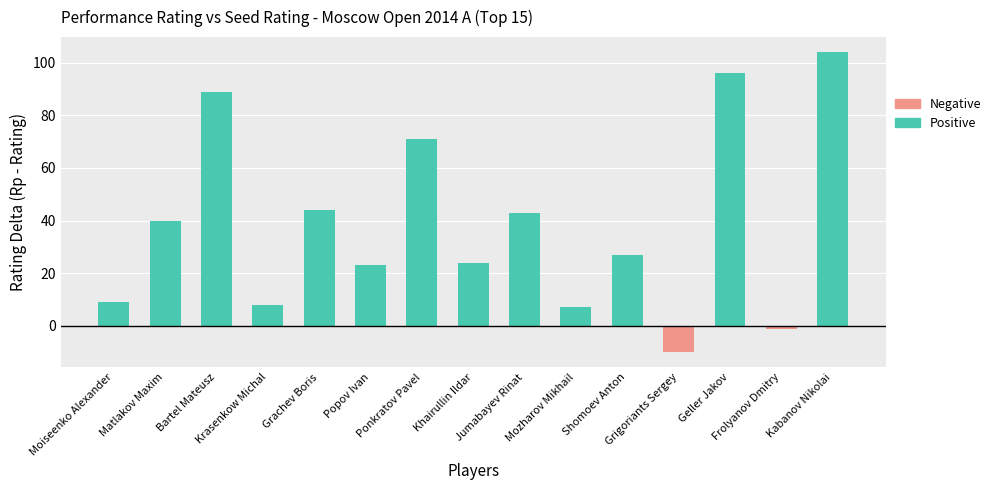

List the series in order of their overall mean, lowest first.

Negative, Positive